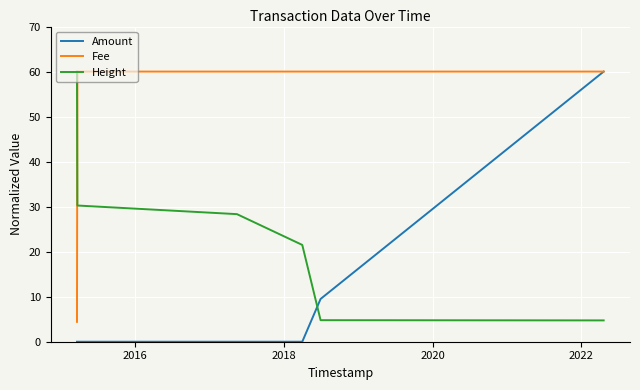

What is the average value of the Fee series?

50.7